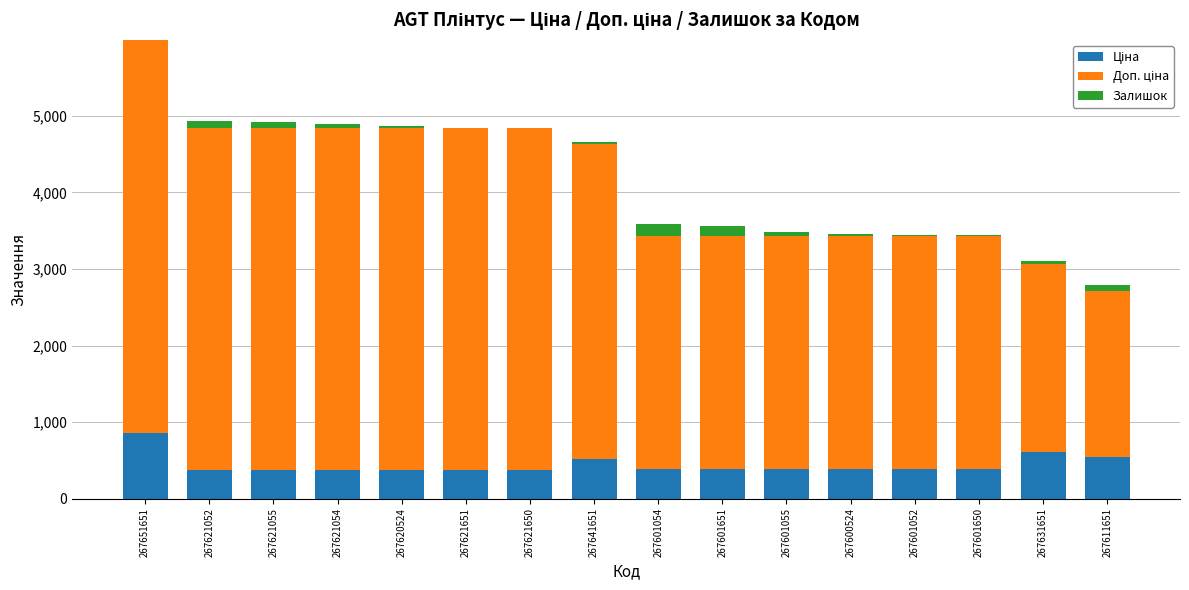

At which category is the sum across all series the highest?

267651651